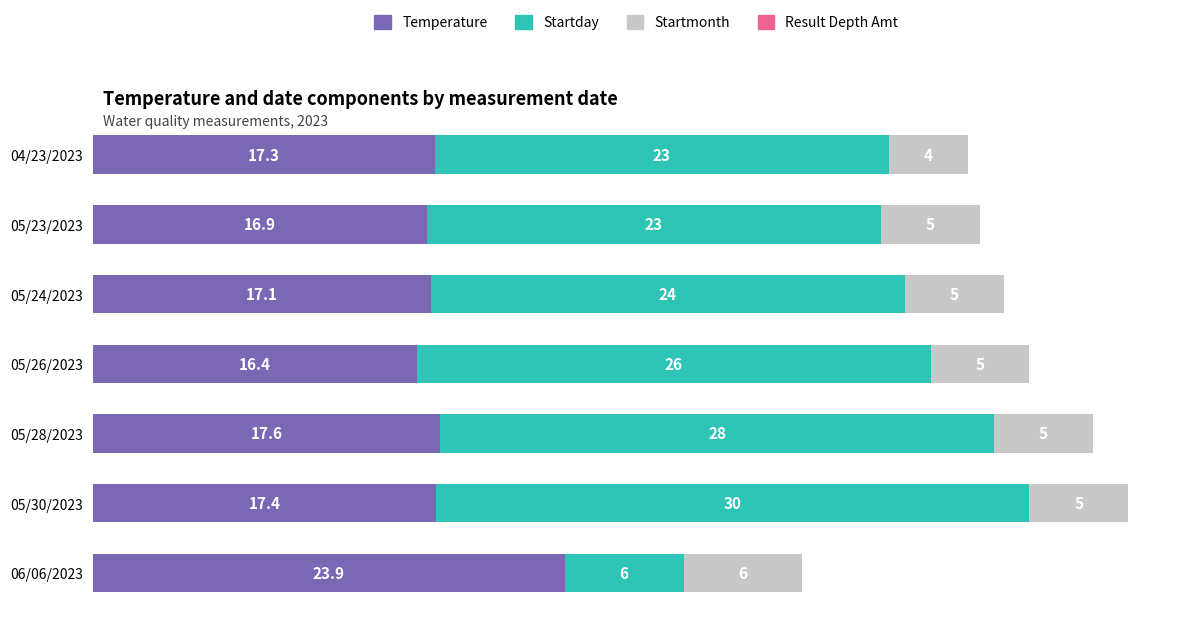

True or false: Temperature has a value of 17.3 at 04/23/2023.

True